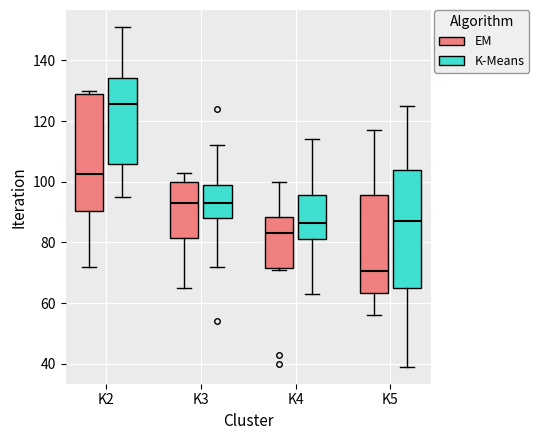

Where does the median line of the box for K4 (K-Means) sit on the y-axis? The values are not printed on the chart, so give them approximately, as read against the axis.

86